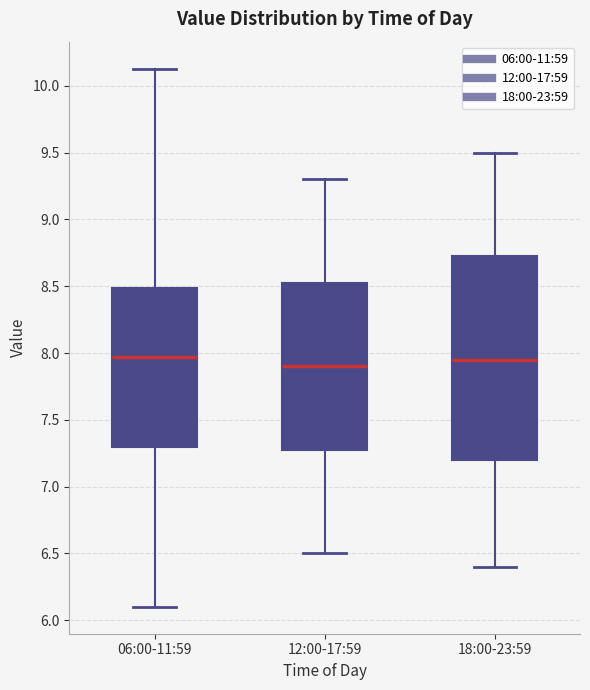

Reading left to right, read every box against the y-axis: the position of its median line, the range the box covers, and the ends of its whiskers. The values are not printed on the chart, so give them approximately, as read against the axis.

06:00-11:59: median 7.95, box 7.30 to 8.50, whiskers 6.10 to 10.15
12:00-17:59: median 7.90, box 7.30 to 8.55, whiskers 6.50 to 9.30
18:00-23:59: median 7.95, box 7.20 to 8.75, whiskers 6.40 to 9.50